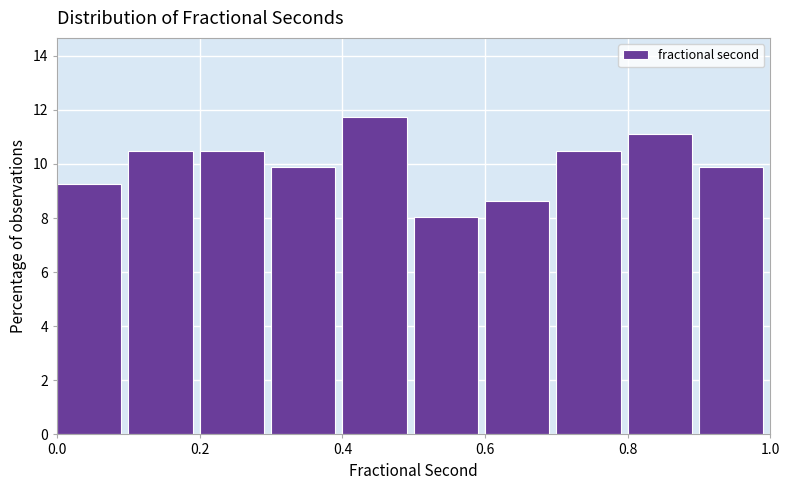

How tall is the bar that spans 0.3 to 0.4 on the x-axis? The values are not printed on the chart, so give them approximately, as read against the axis.

9.8